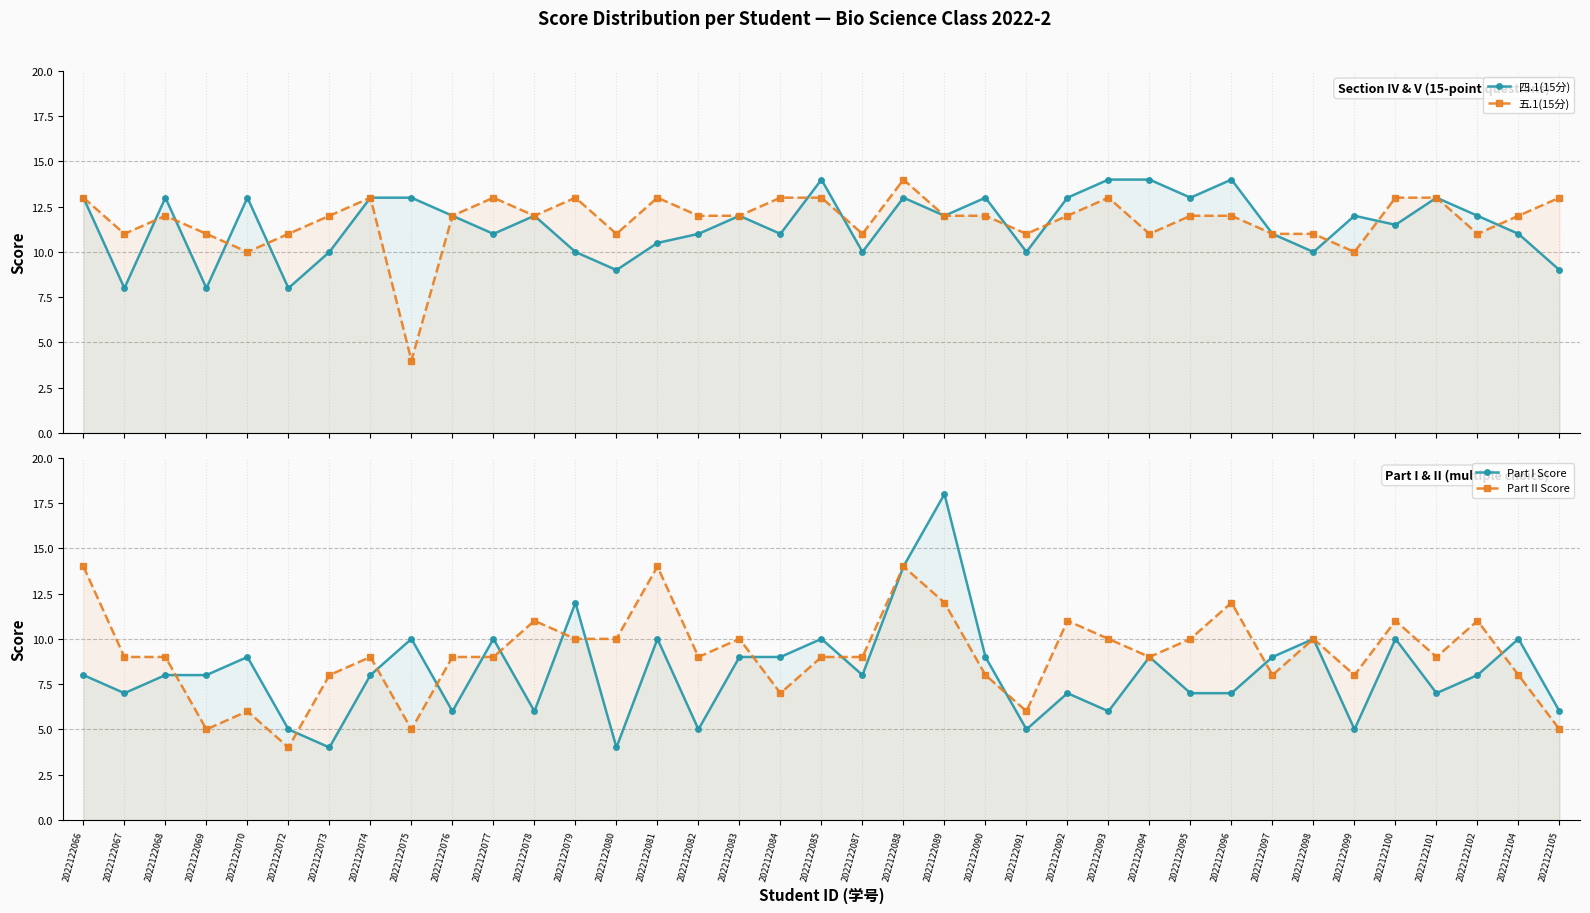

Is this an area chart (filled region under the line)?

No